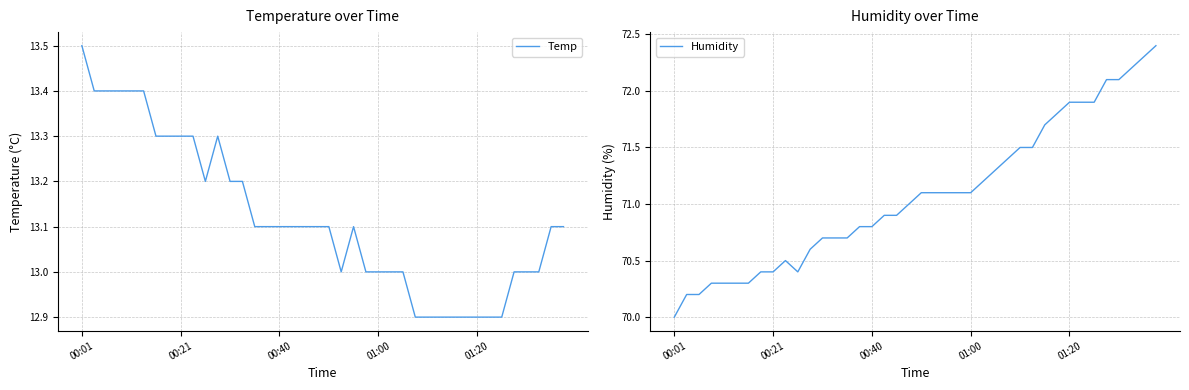

What is the average value of the Humidity series?

71.1